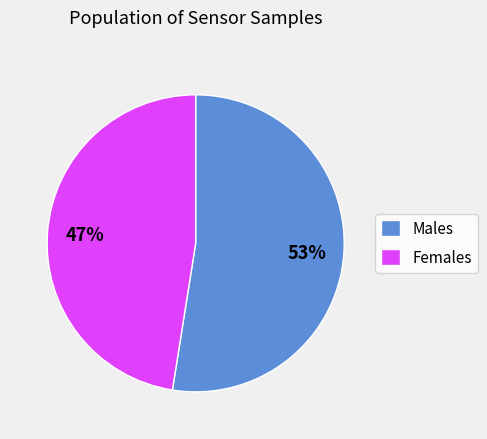

How many segments does this pie chart have?

2